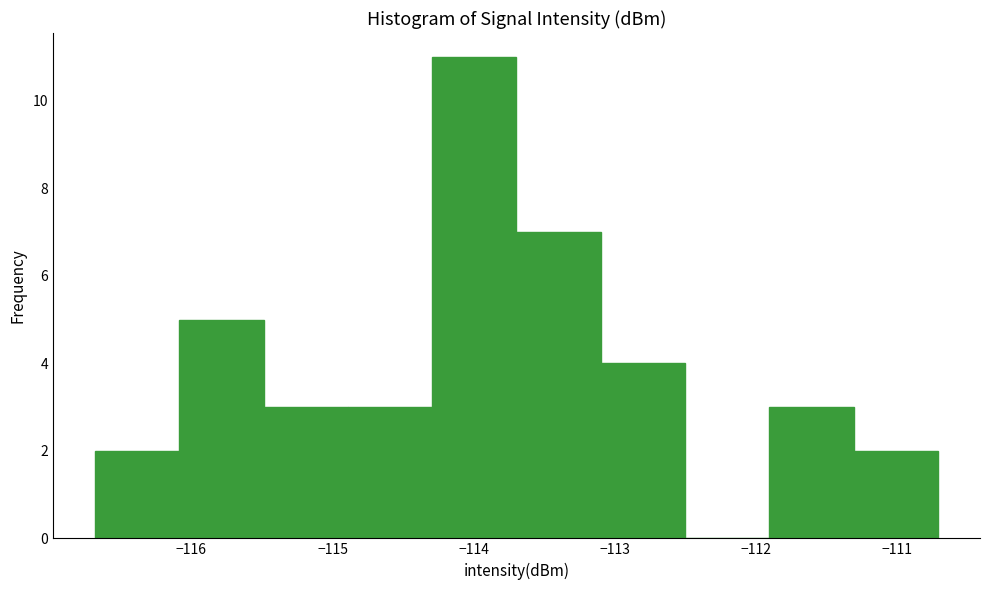

Which range on the x-axis has the tallest bar?

-114.3 to -113.7